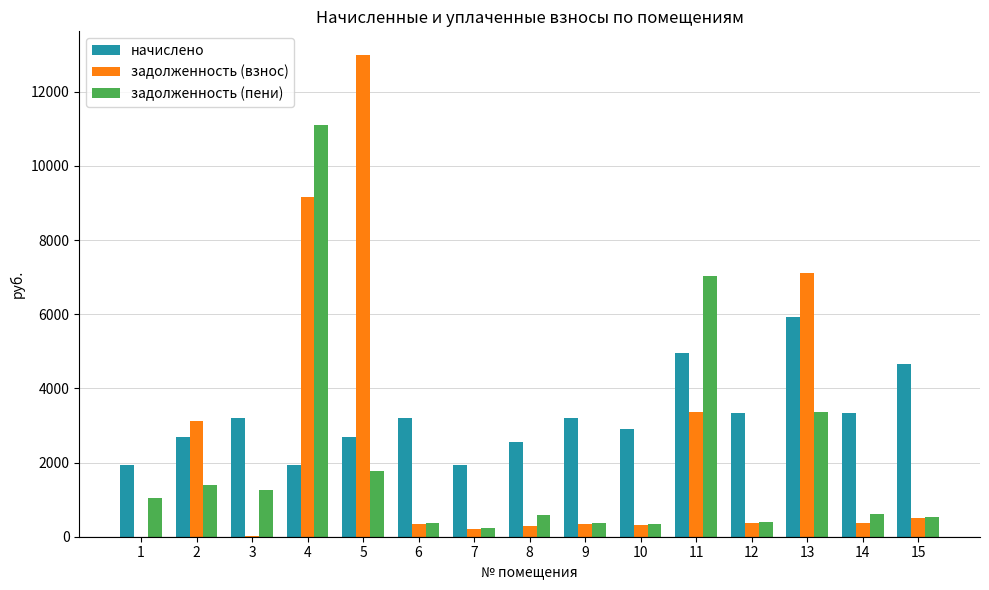

What is the greatest value displayed?

12981.9